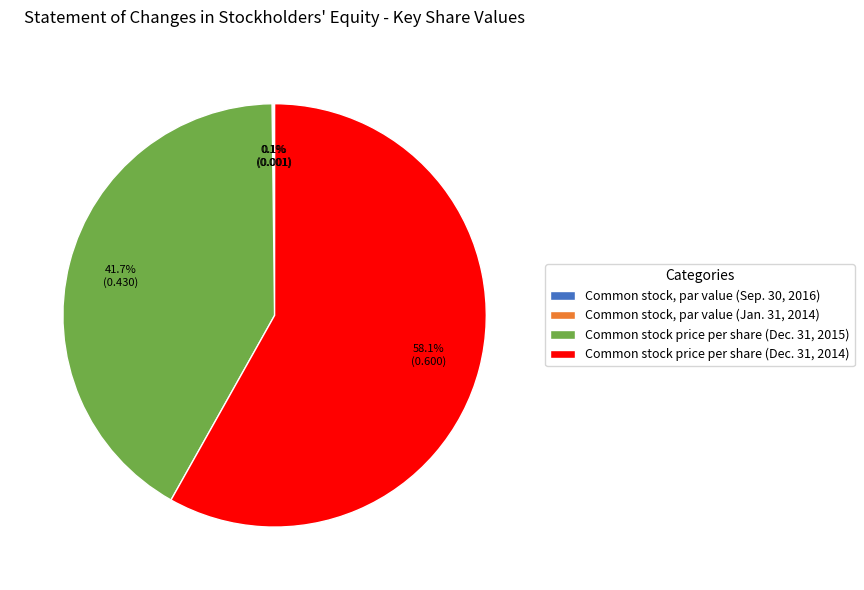

Is there any slice that represents more than half of the pie?

Yes